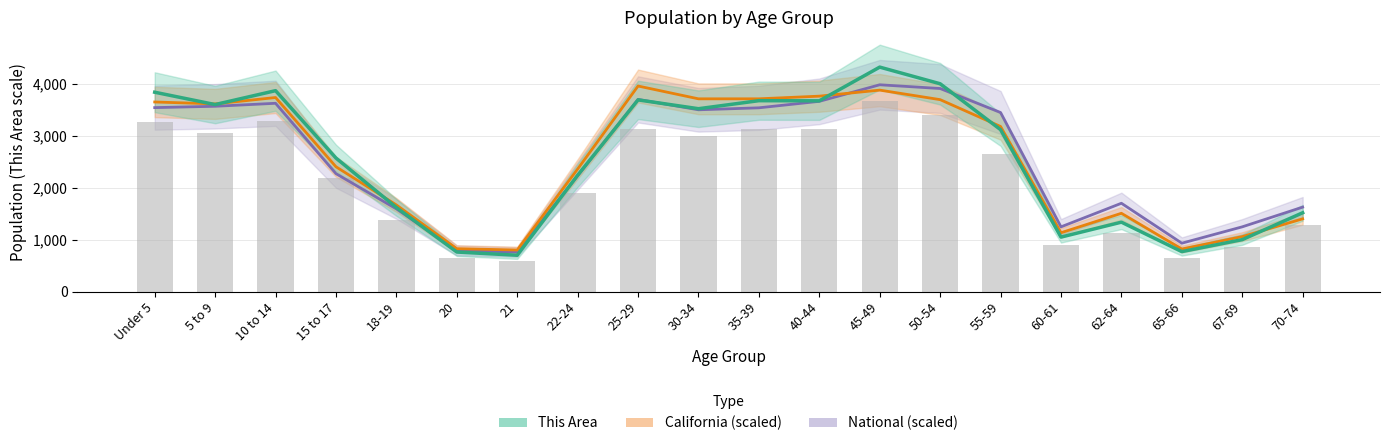

Which category has the lowest value in the California series?

21